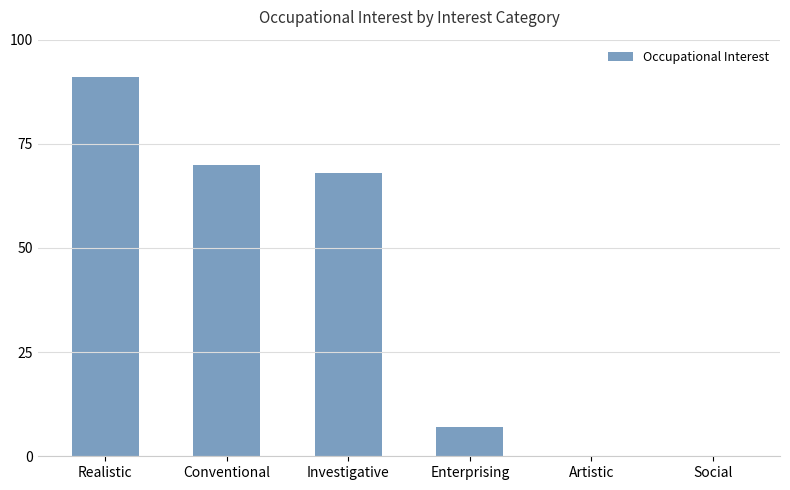

What is the greatest value displayed?

91